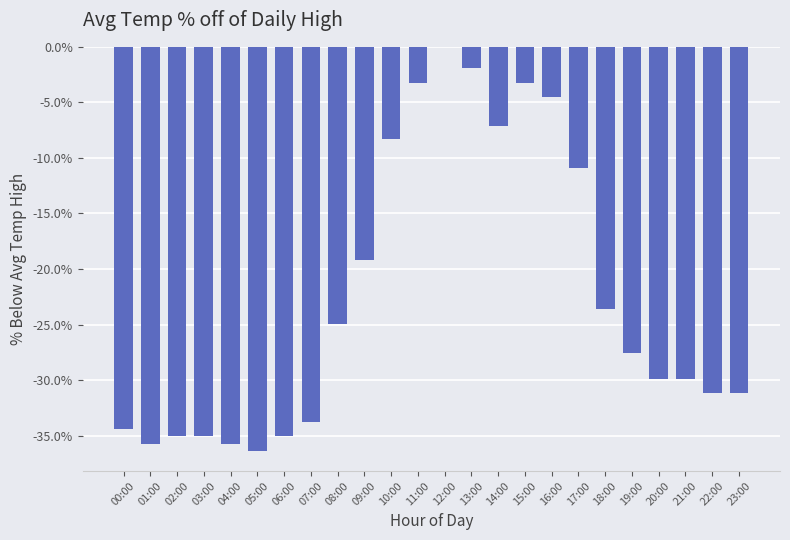

True or false: the data shows -45.0 at 21:00.

False